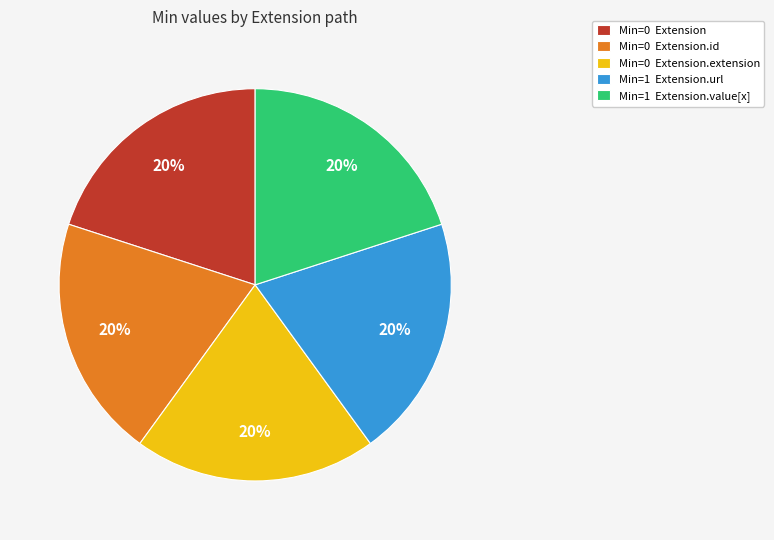

To the nearest percent, what is the difference between the largest and smallest slice percentages?

0%